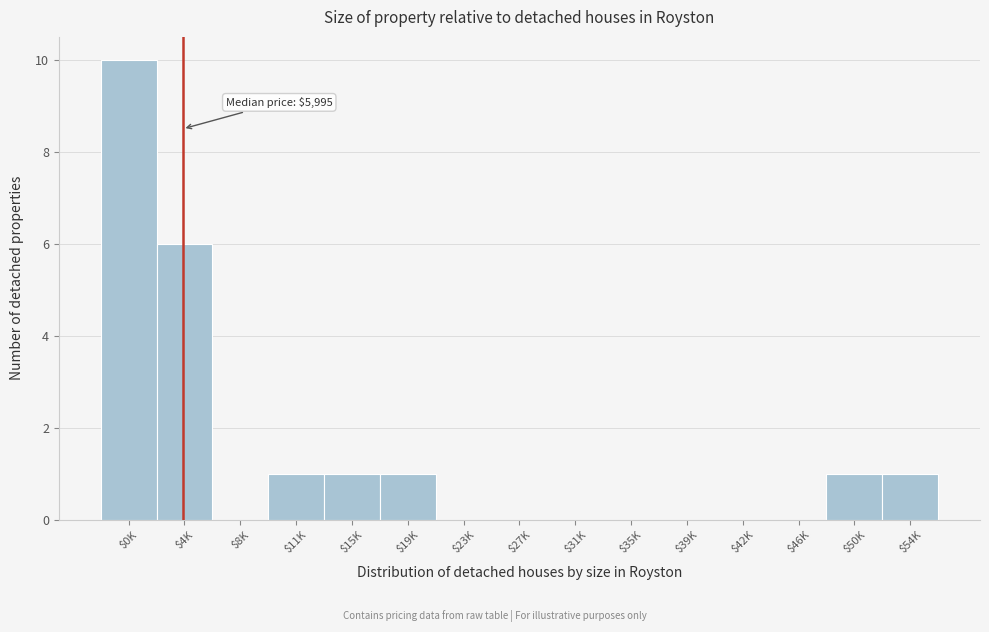

What is the sum of all values?

21